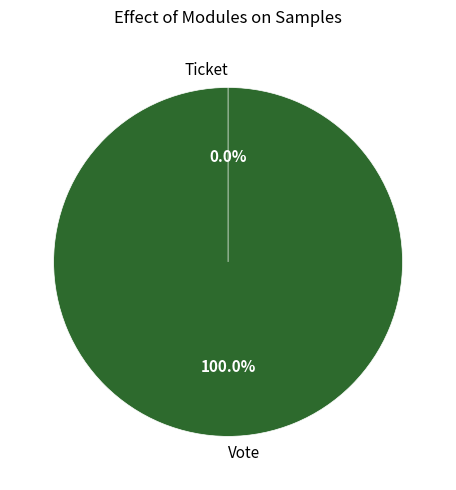

True or false: Vote accounts for 86% of the total.

False